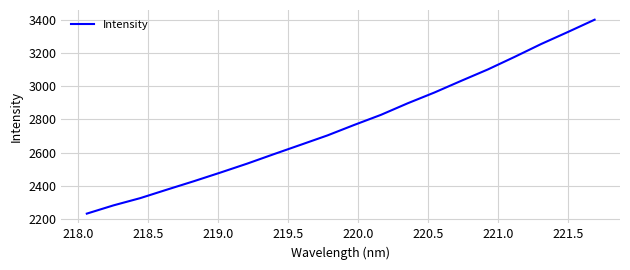

What is the greatest value displayed?

3400.9